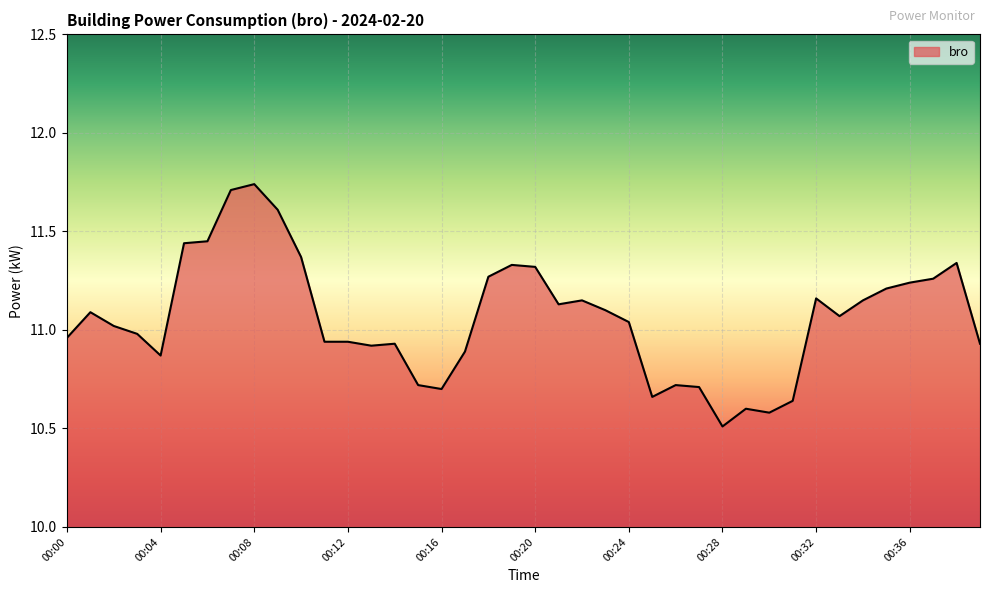

What is the minimum value shown in the chart?

10.5